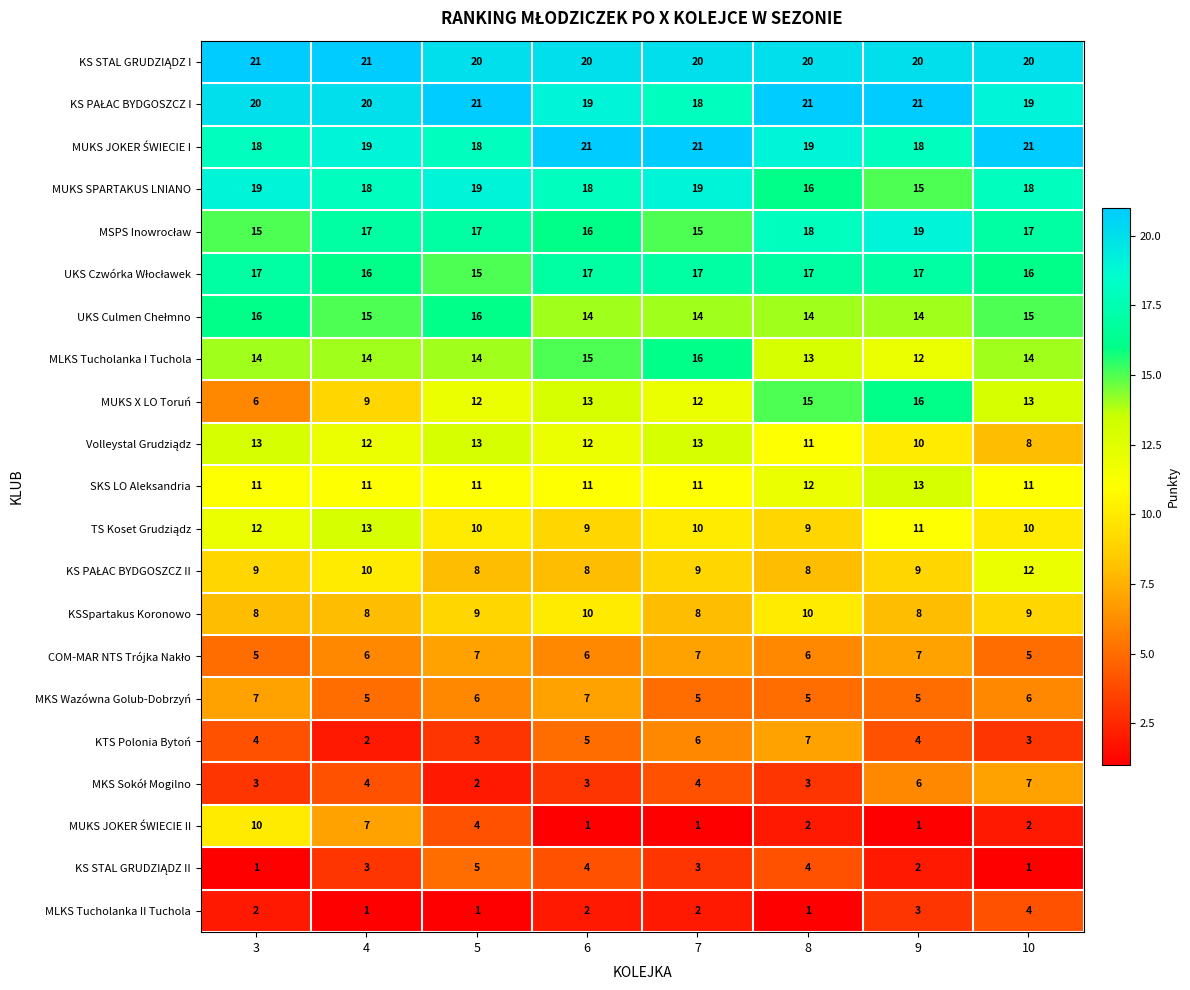

What is the total value across all series at 10?

231